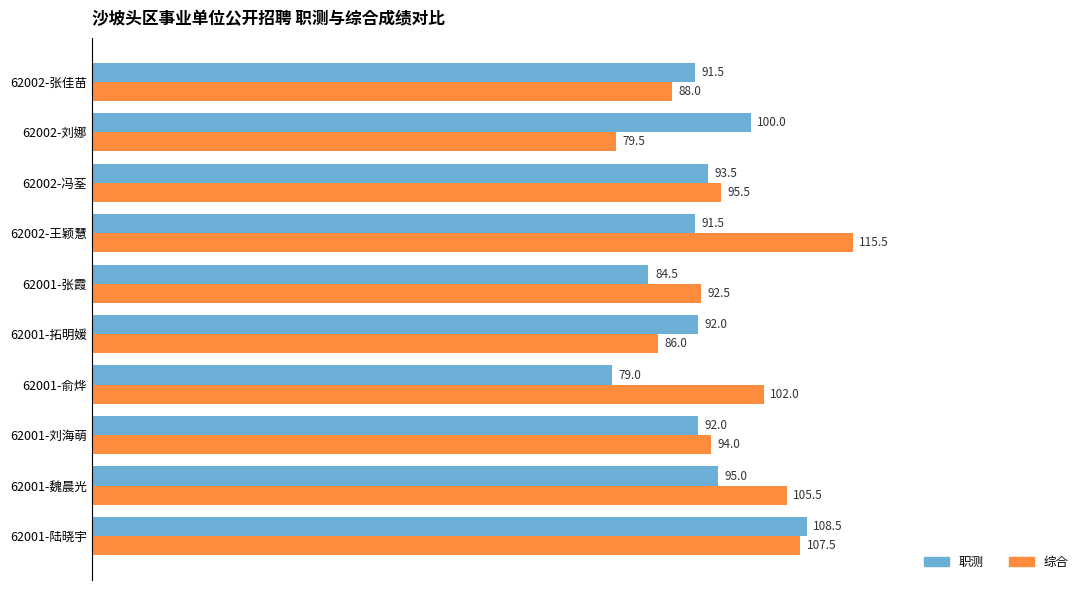

List the series in order of their peak value, highest first.

综合, 职测